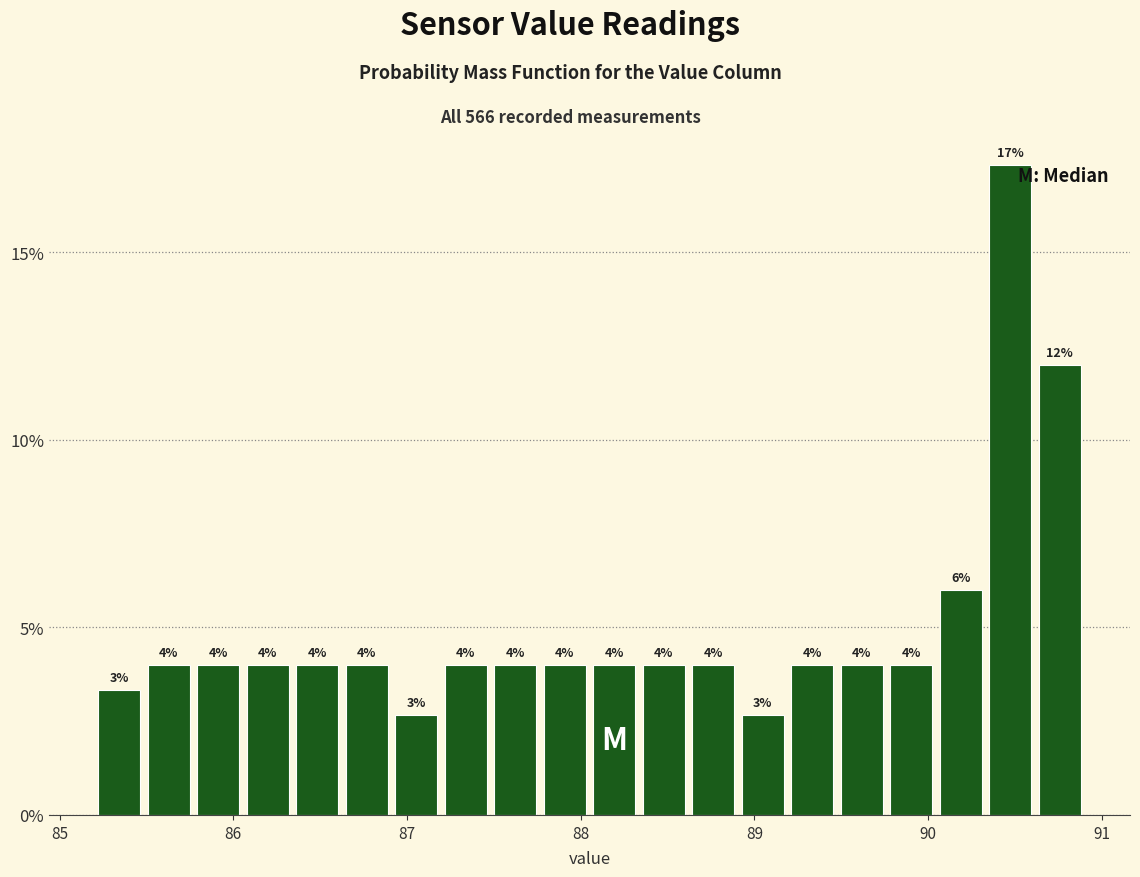

Around what value on the x-axis is the tallest bar? Give the approximate position of its centre, as read against the axis.

90.5